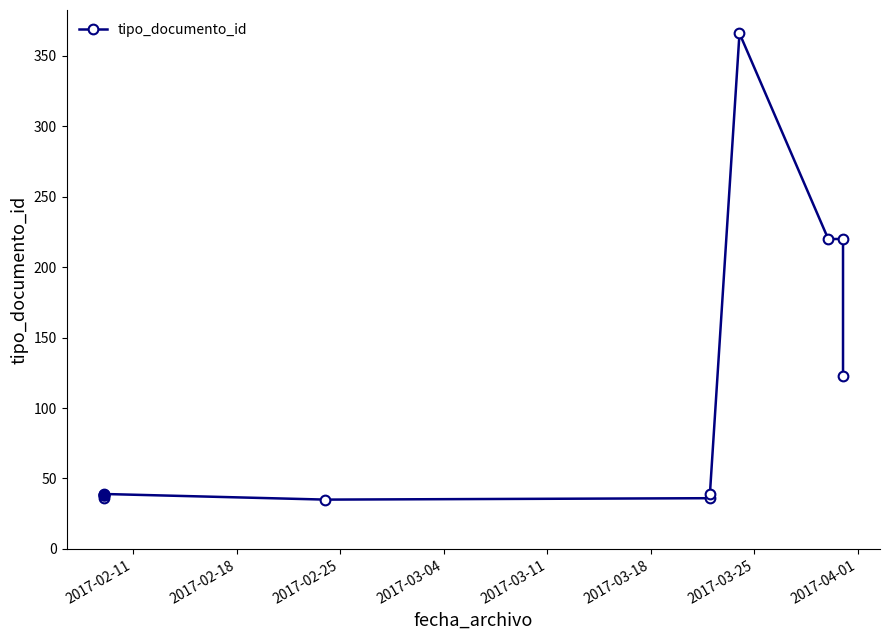

How many data points does each series have?

10